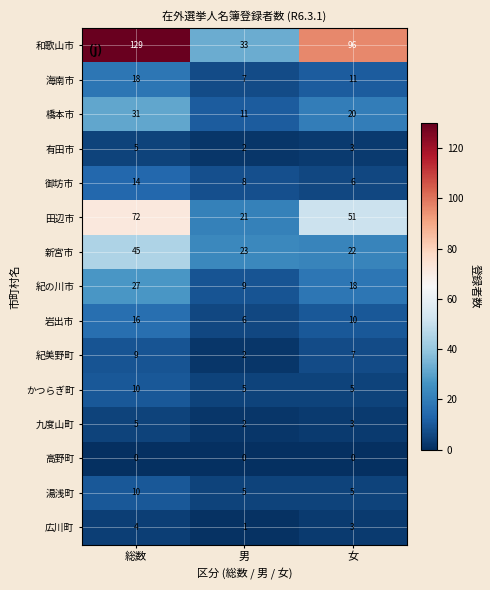

Where is 新宮市 nearest to the value 33?

男